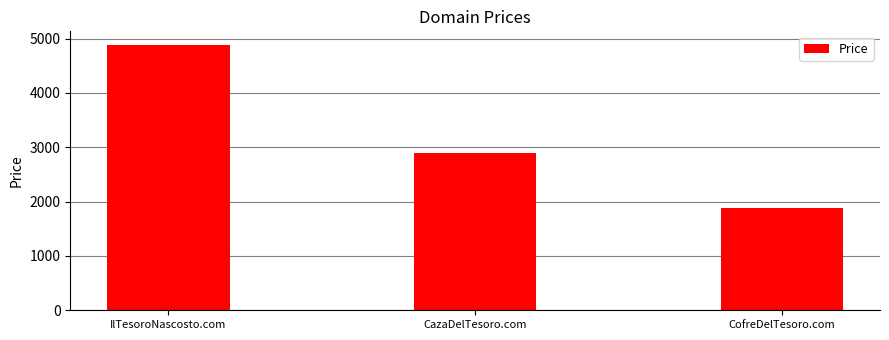

What is the label of the 3rd bar from the left?

CofreDelTesoro.com